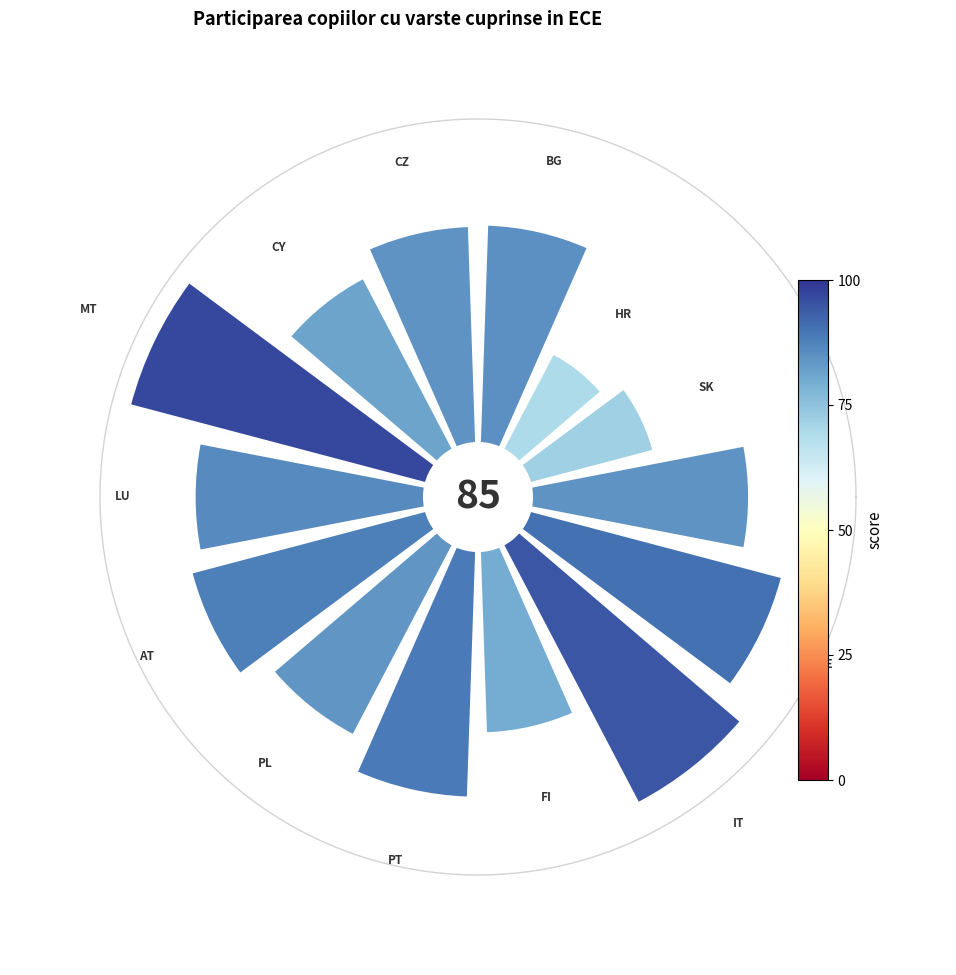

True or false: CZ accounts for 1% of the total.

False